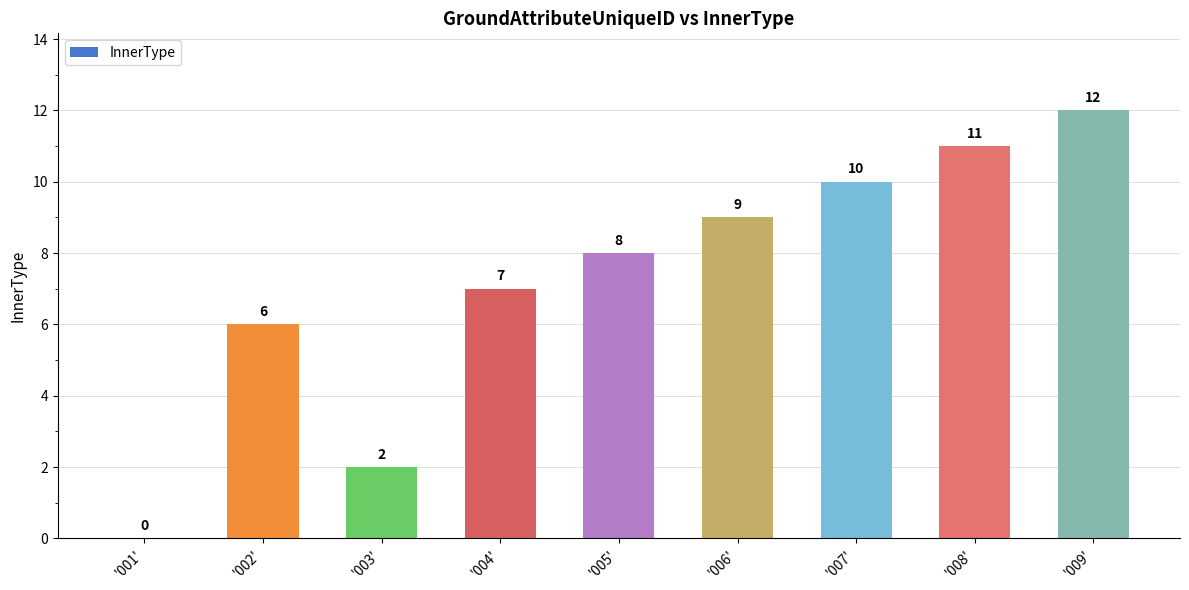

What is the sum of the values at '003' and '008'?

13